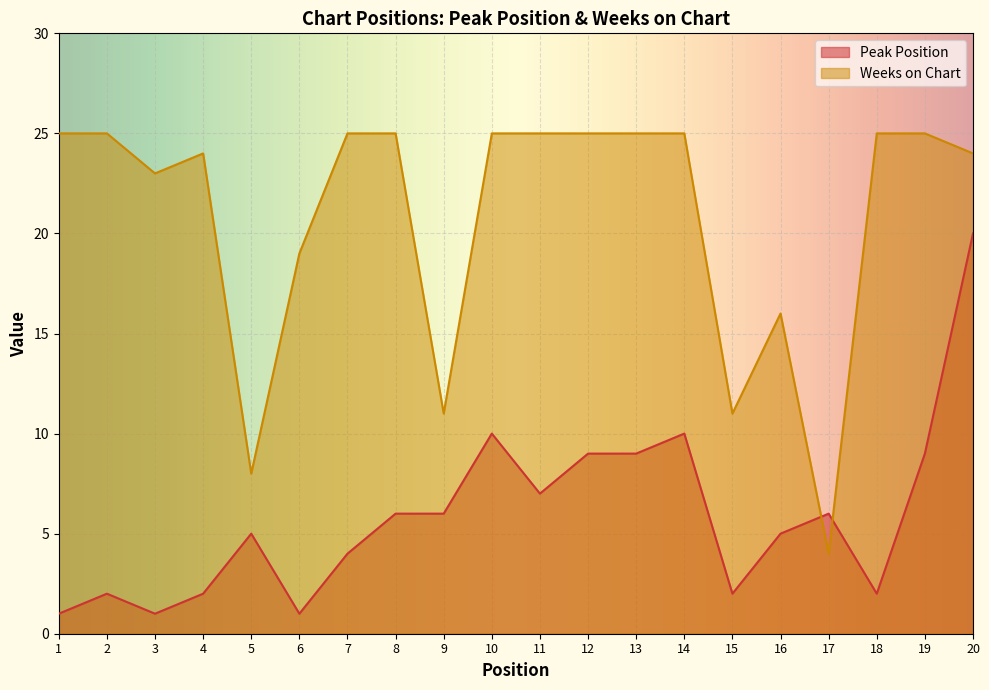

The value of Peak Position at 15 is 2. True or false?

True